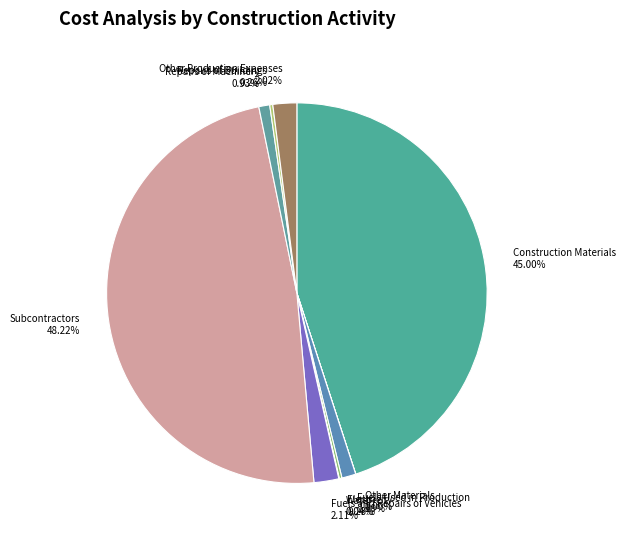

Which has a higher value, Subcontractors or Other Production Expenses?

Subcontractors